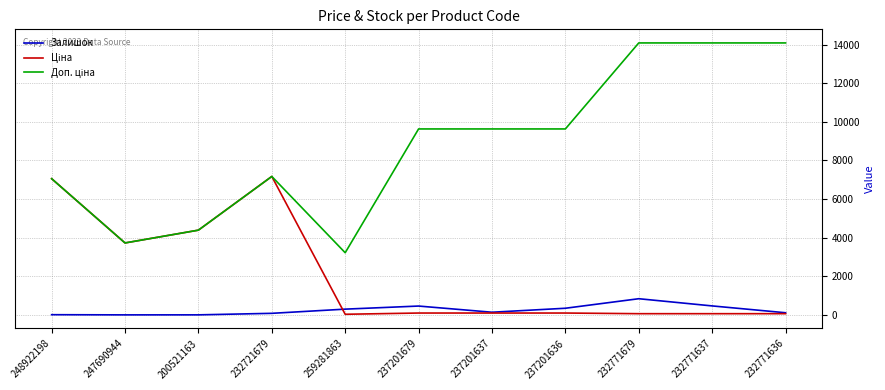

How many series are shown in this chart?

3